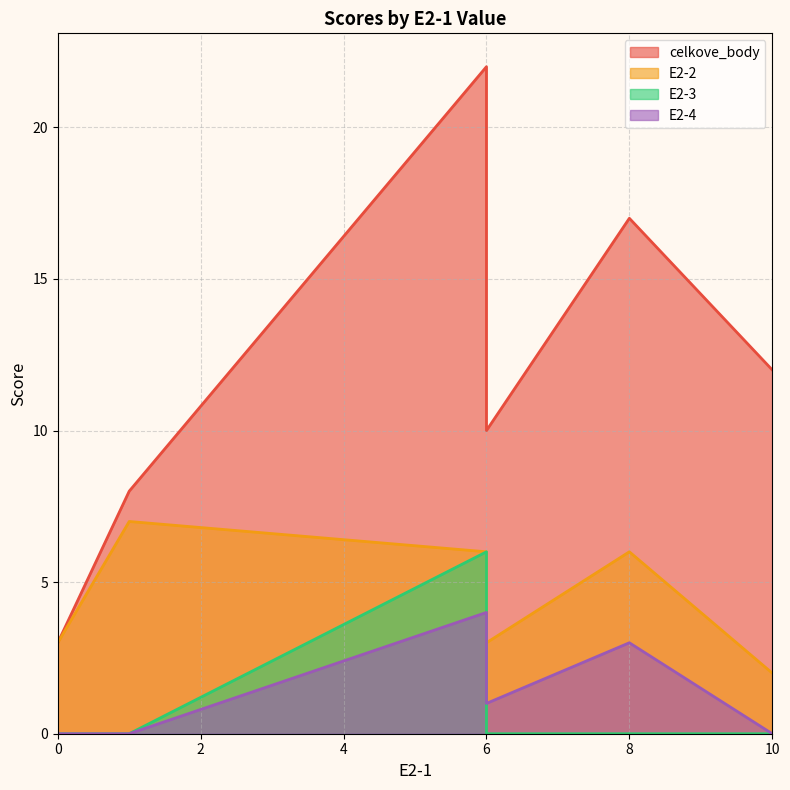

True or false: E2-4 and celkove_body cross at least once.

False